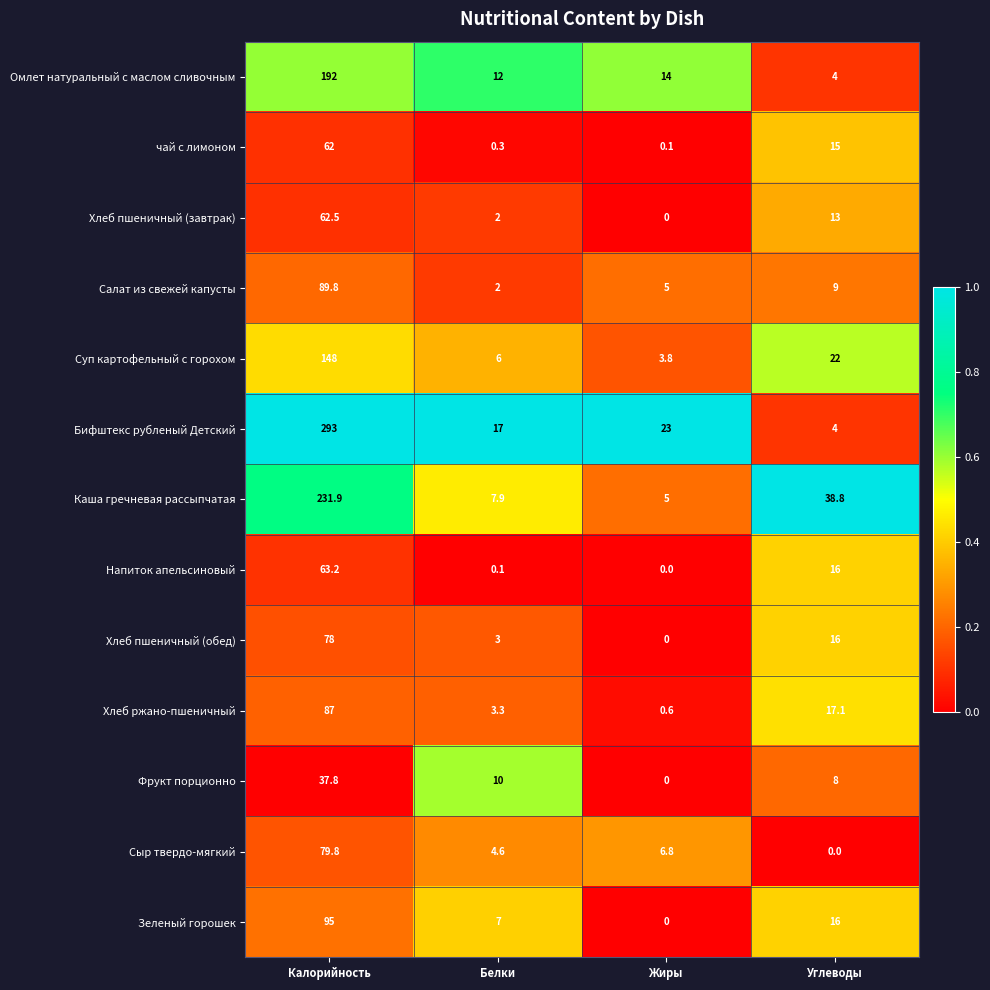

What is the maximum value for чай с лимоном?

62.0